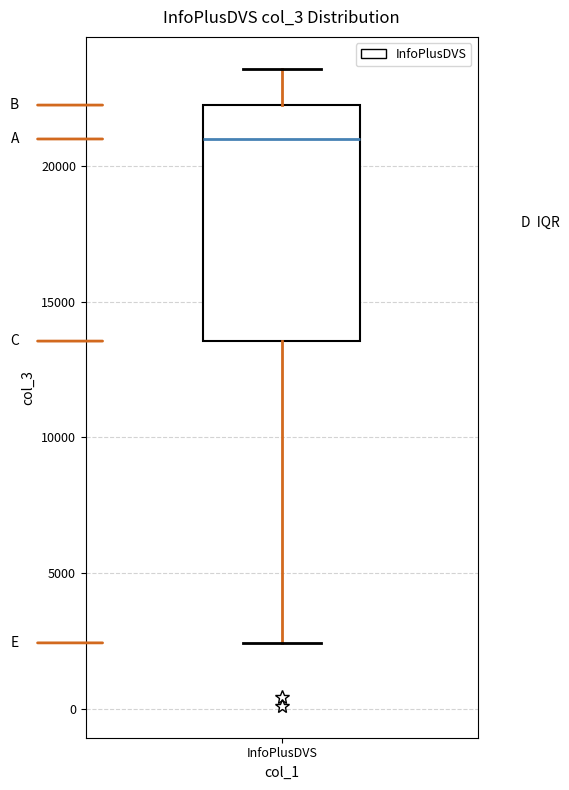

Transcribe this box plot: give where the median line is, the range the box spans, and where the two whiskers end, as read against the y-axis. The values are not printed on the chart, so give them approximately, as read against the axis.

median 21000, box 13500 to 22000, whiskers 2500 to 23500